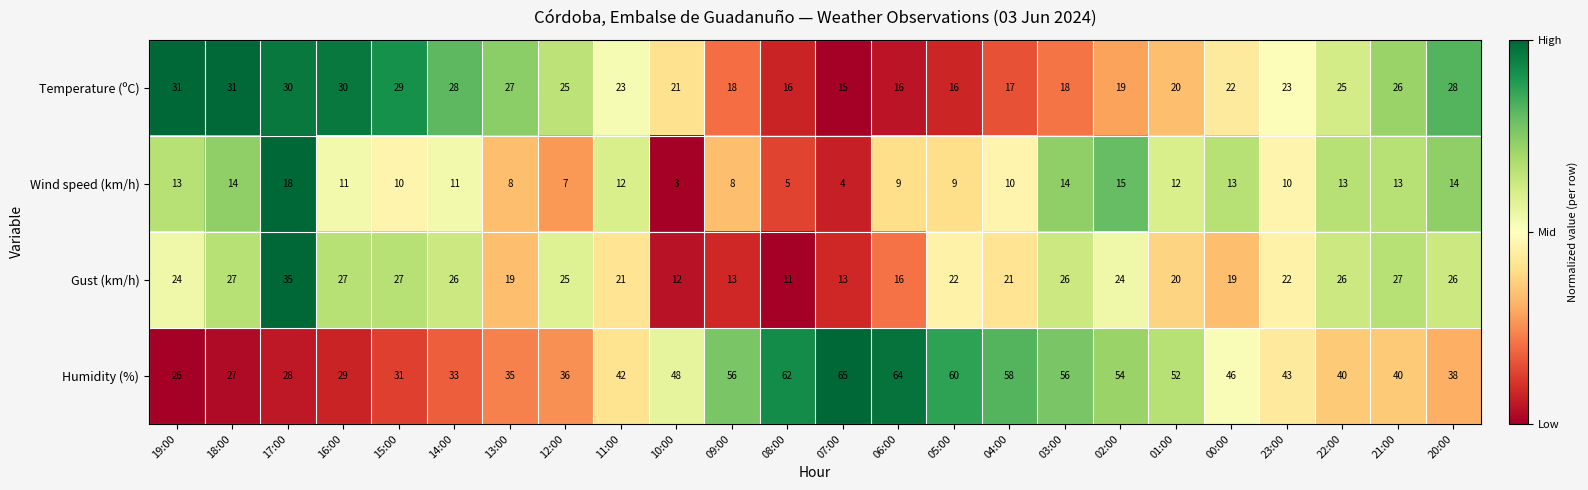

Rank the series at 14:00 from lowest to highest value.

Wind speed (km/h), Gust (km/h), Temperature (ºC), Humidity (%)